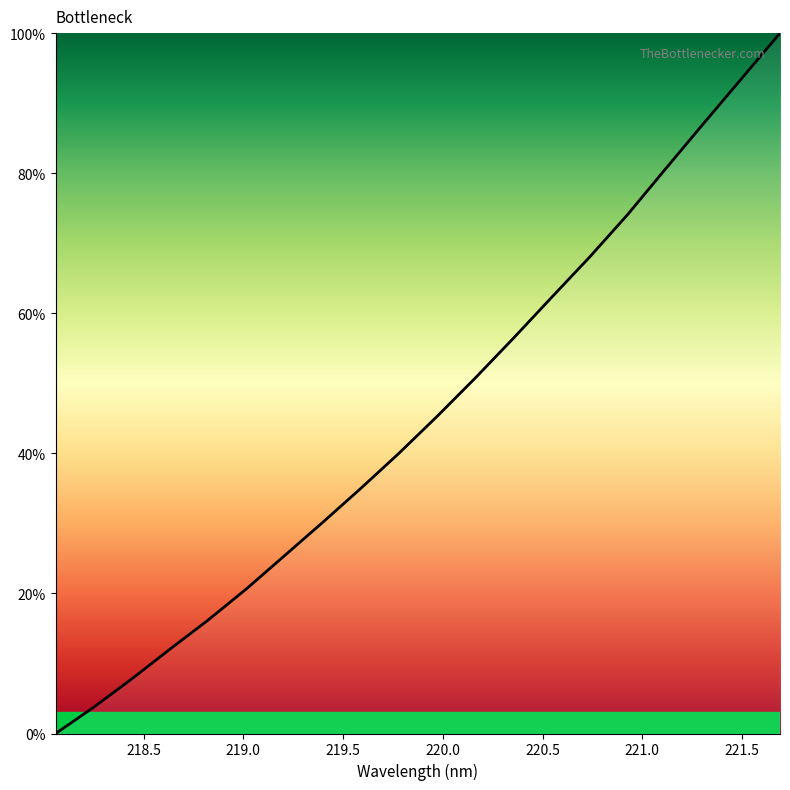

What is the greatest value displayed?

100.0